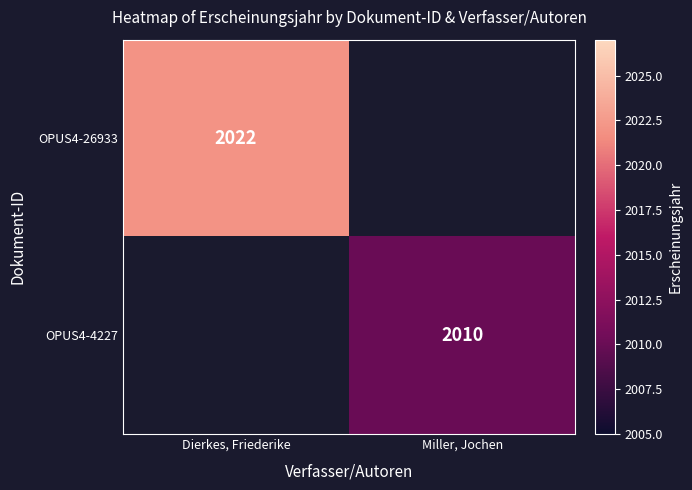

The value of OPUS4-26933 at Dierkes, Friederike is 939. True or false?

False